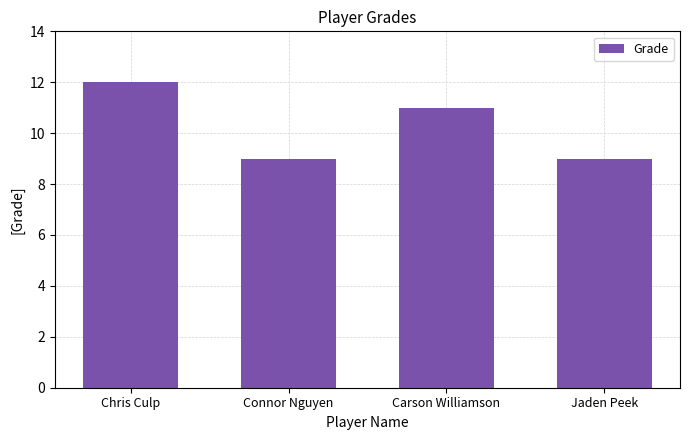

Which has a higher value, Connor Nguyen or Chris Culp?

Chris Culp